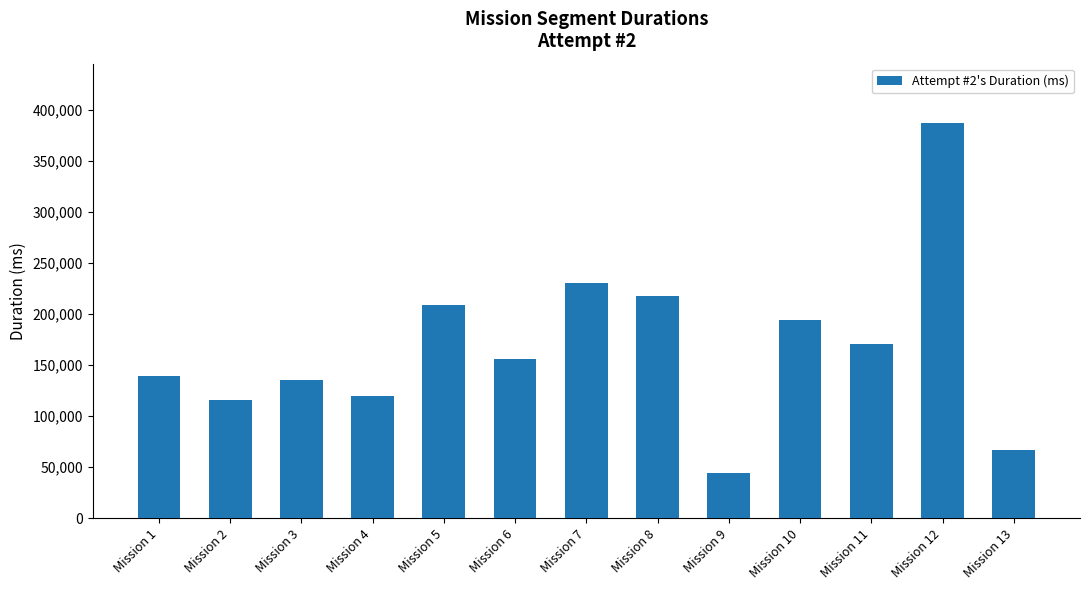

What is the difference between the values at Mission 2 and Mission 13?

49936